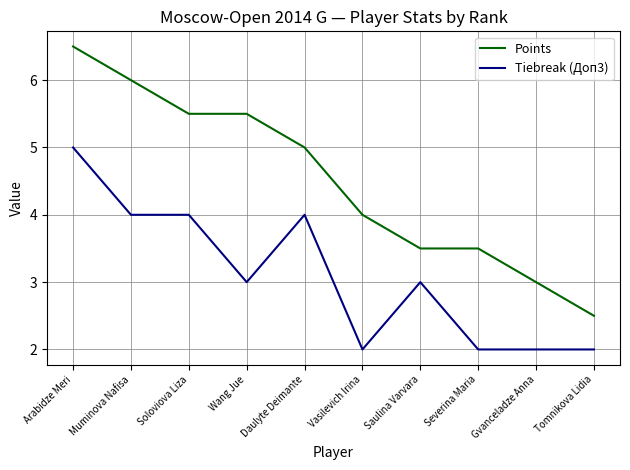

Which series has the largest total across all categories?

Points